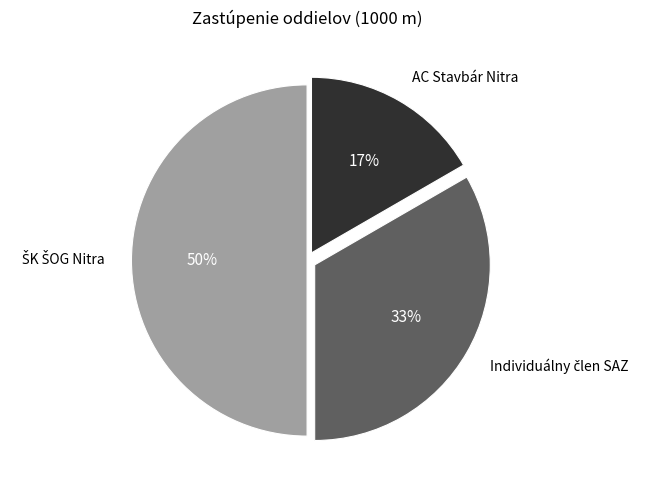

To the nearest percent, what portion does AC Stavbár Nitra represent?

17%